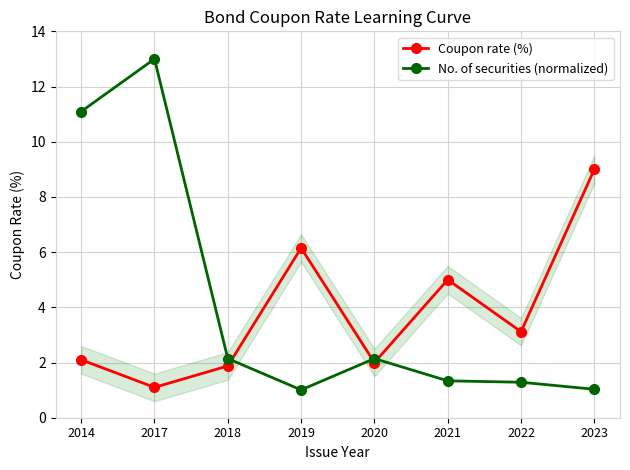

How many values in the Coupon rate (%) series are below 3?

4